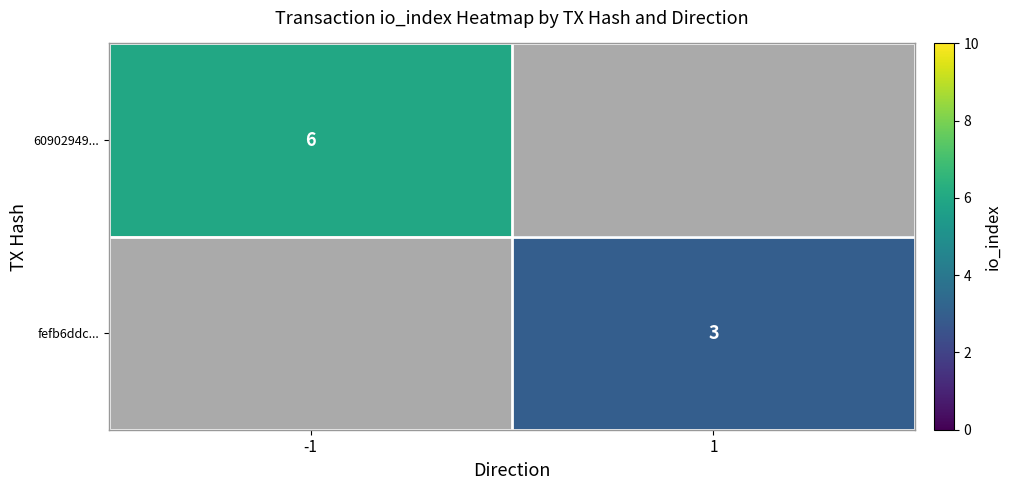

The value of 60902949... at -1 is 2. True or false?

False